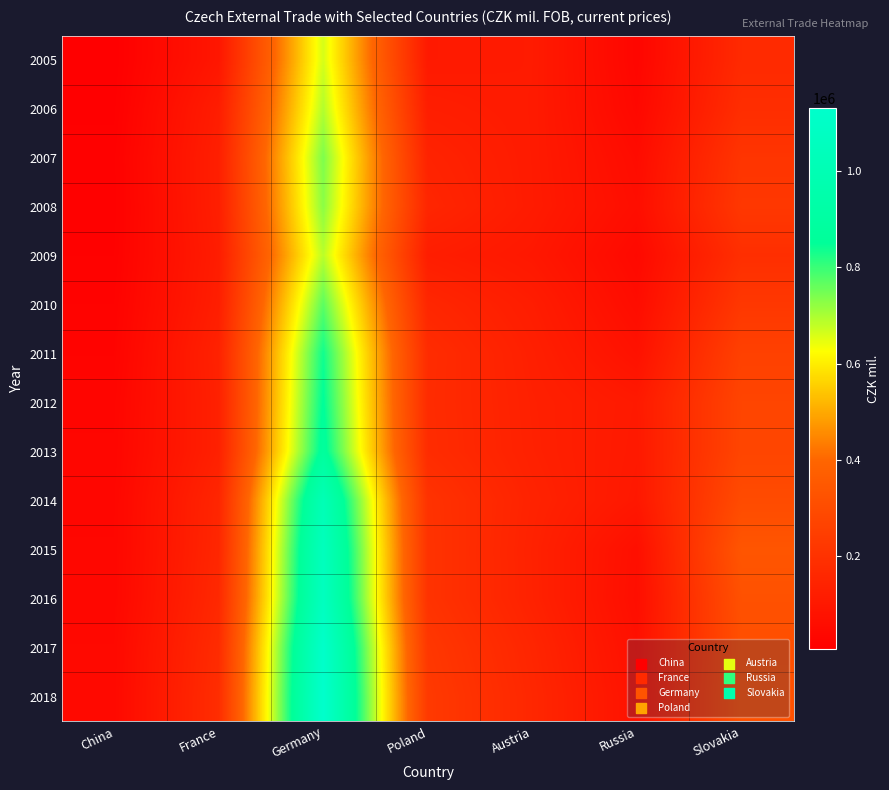

At Slovakia, list the series in order from smallest to largest.

2005, 2006, 2009, 2007, 2008, 2010, 2011, 2012, 2013, 2014, 2017, 2016, 2018, 2015